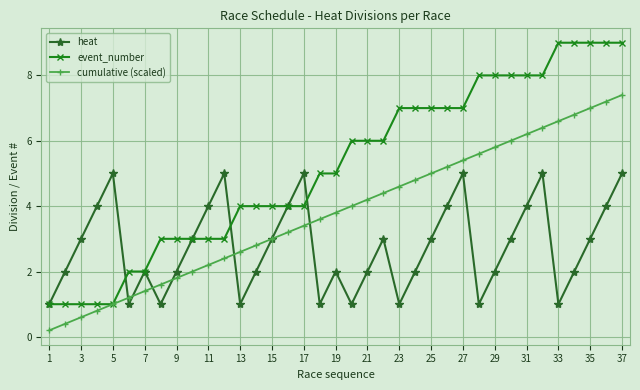

What is the highest value of the event_number series?

9.0